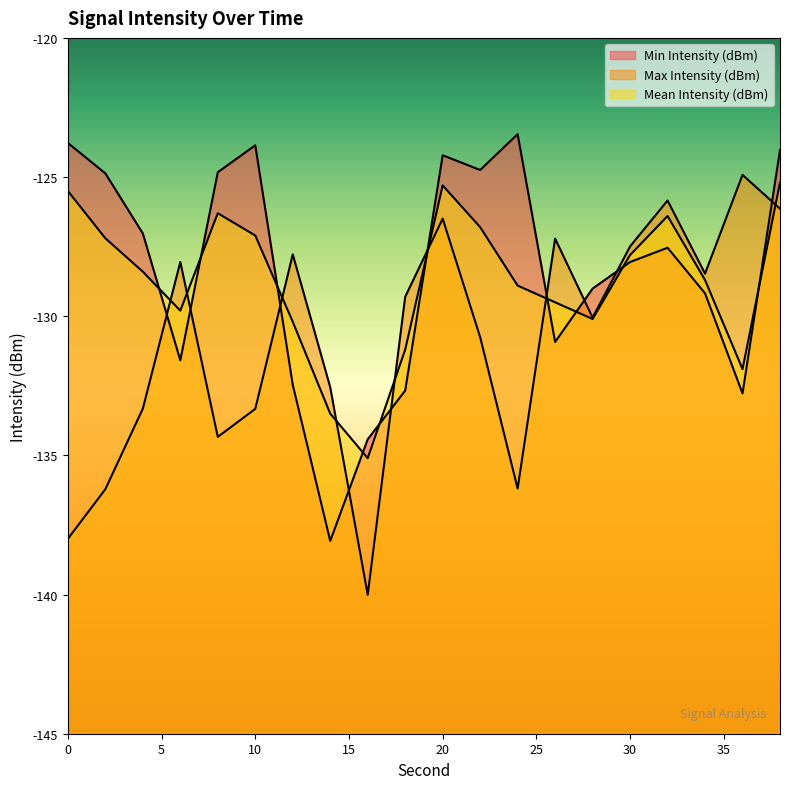

How many times do Max Intensity (dBm) and Min Intensity (dBm) cross each other?

10